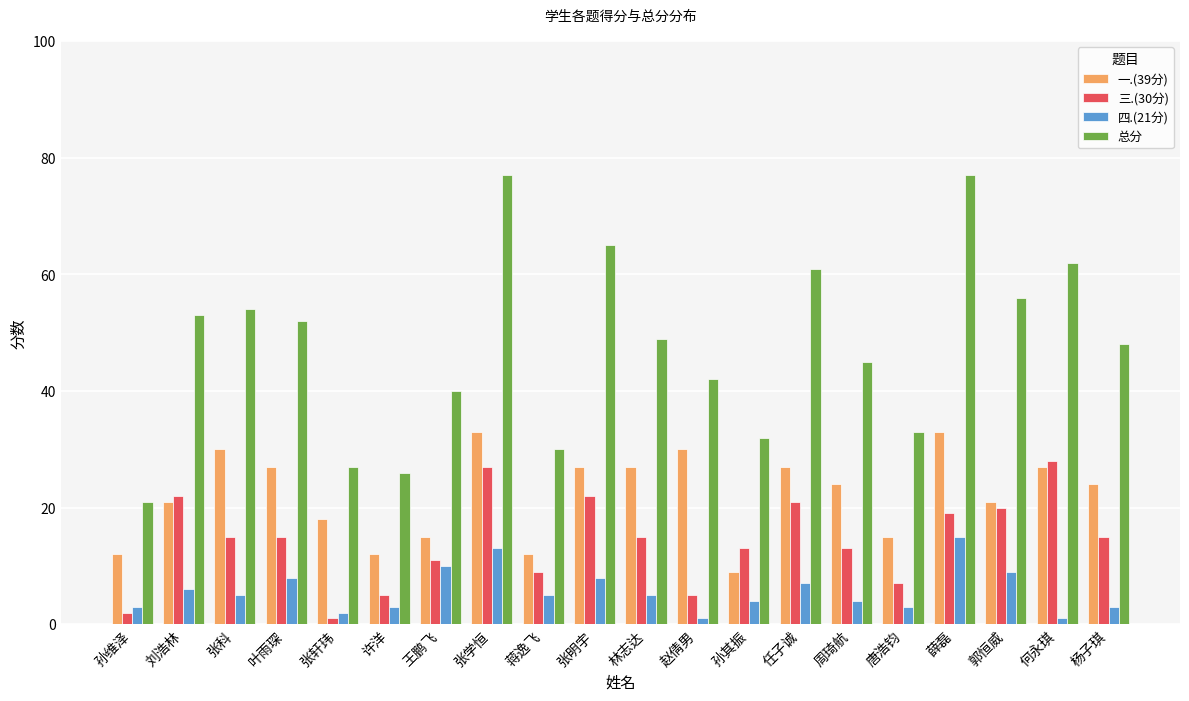

True or false: 四.(21分) has a value of 2 at 蒋逸飞.

False